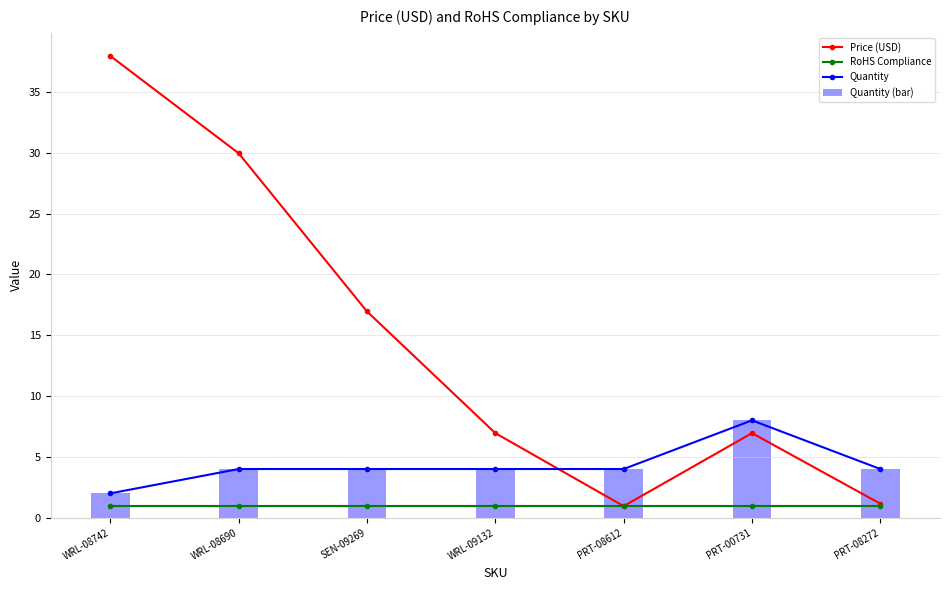

Rank the series at PRT-00731 from lowest to highest value.

RoHS Compliance, Price (USD), Quantity, Quantity (bar)